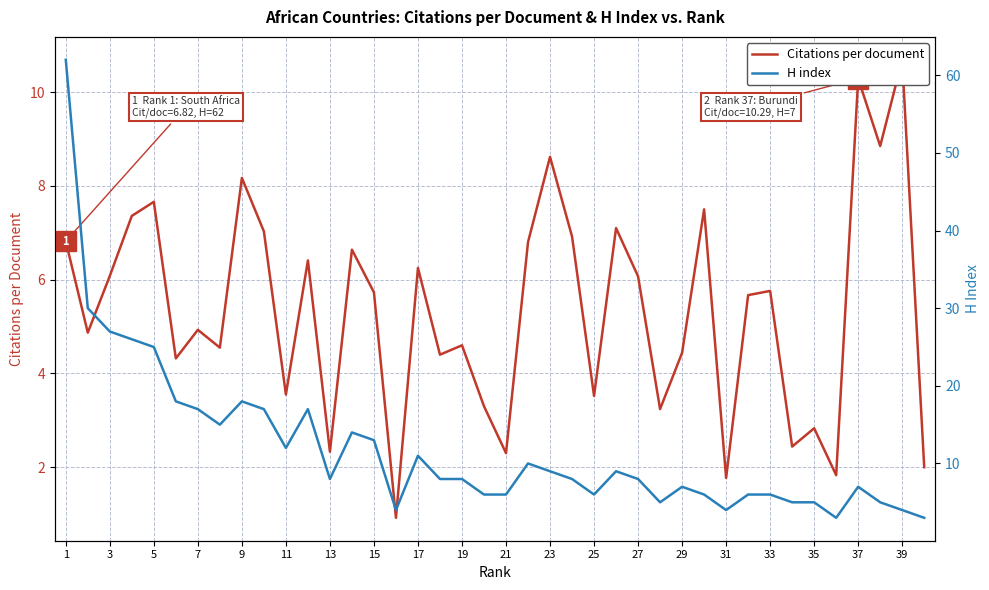

Count the number of data series in this chart.

2